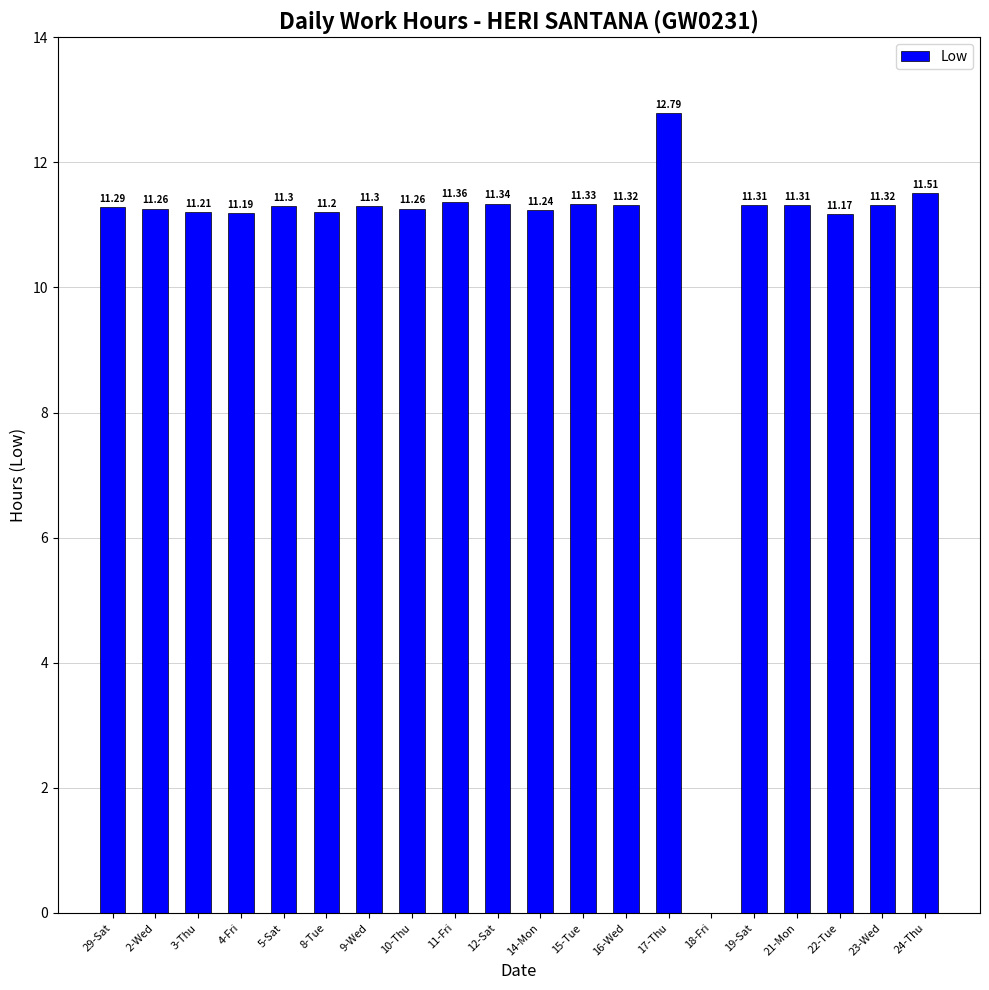

Between 24-Thu and 29-Sat, which is larger?

24-Thu